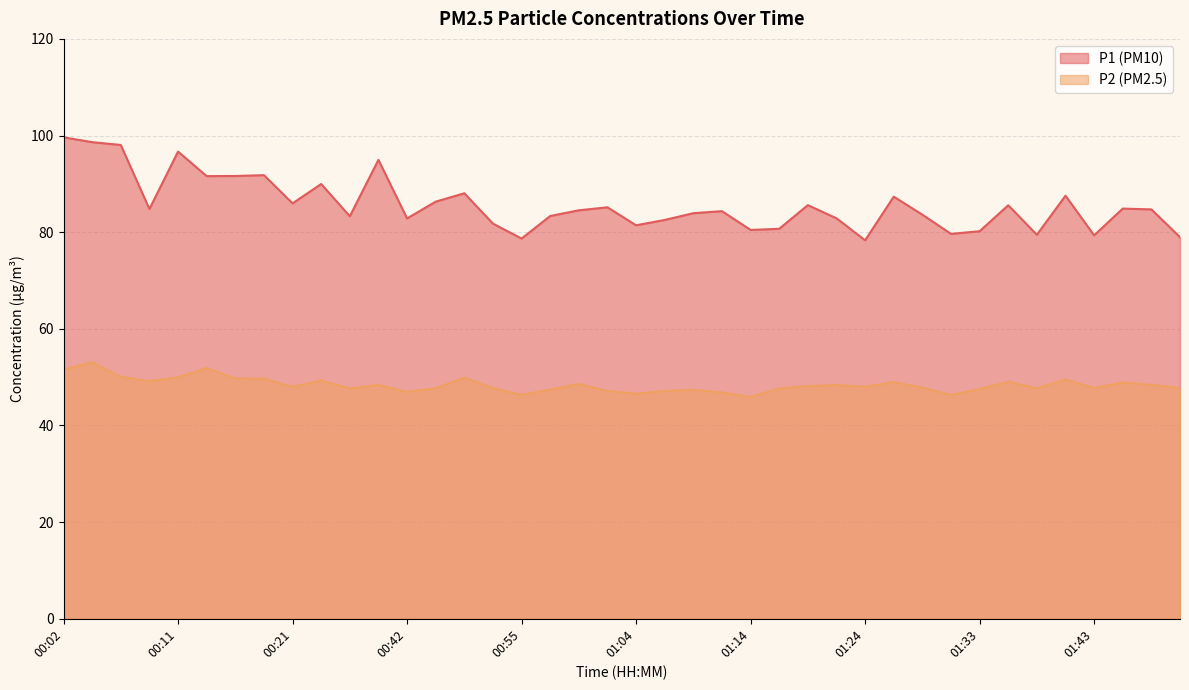

At which label is P2 closest to 49?

01:26